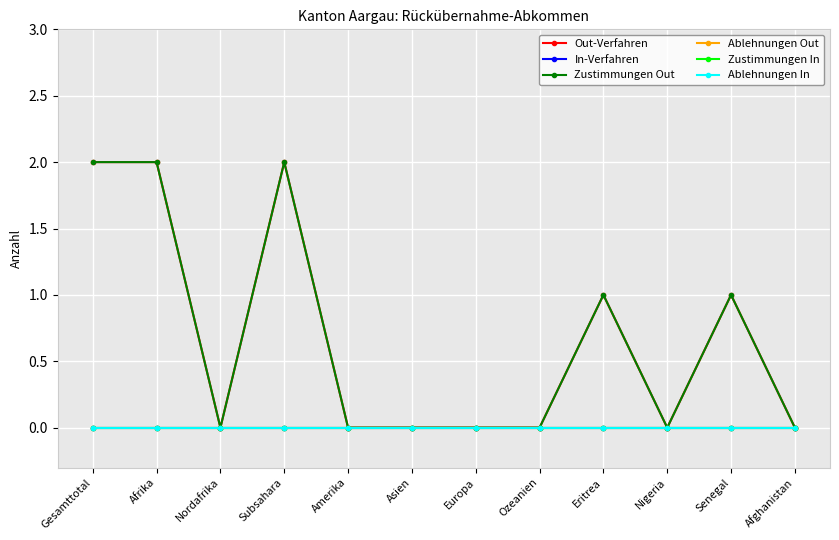

Is this an area chart (filled region under the line)?

No